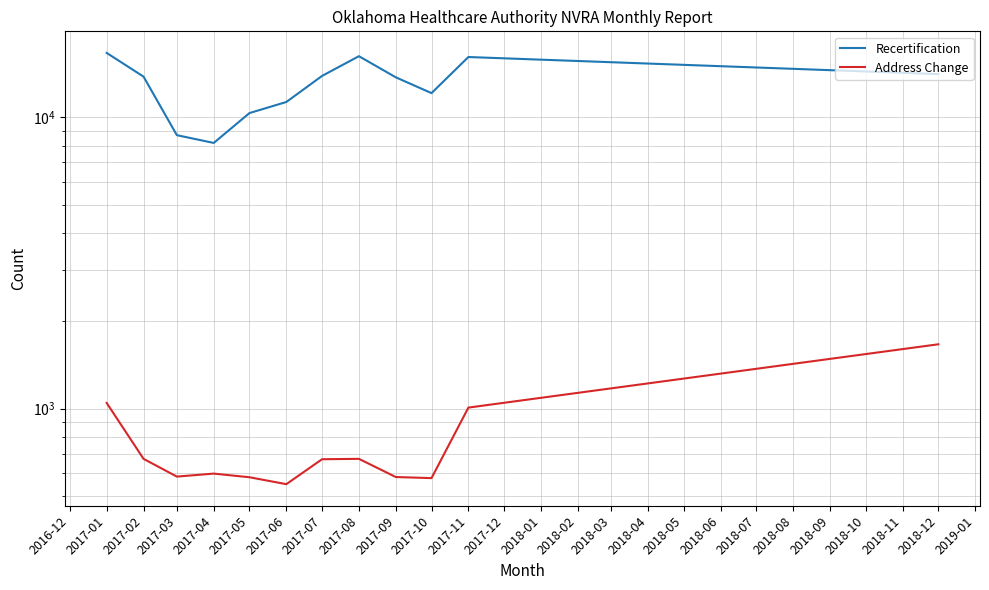

True or false: Address Change and Recertification intersect in this chart.

False